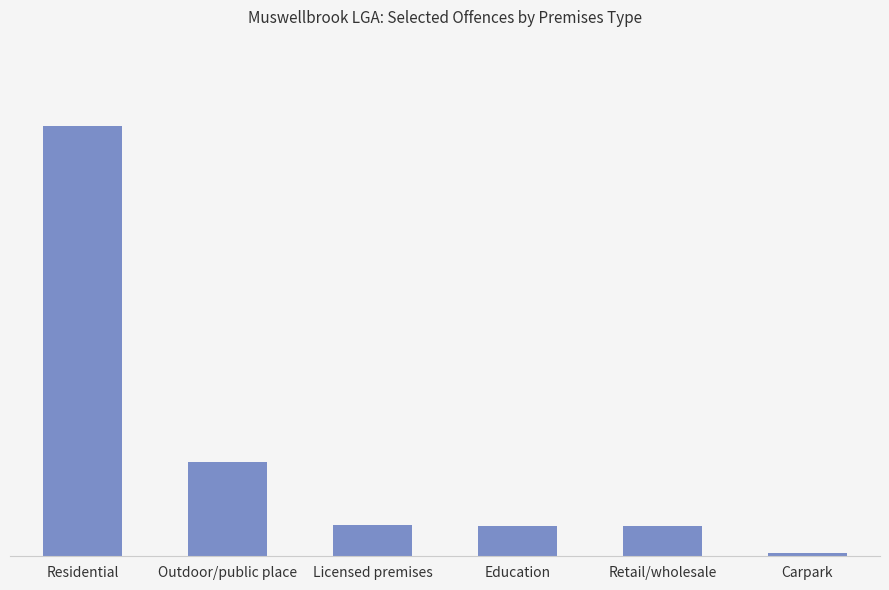

Are the bars horizontal?

No